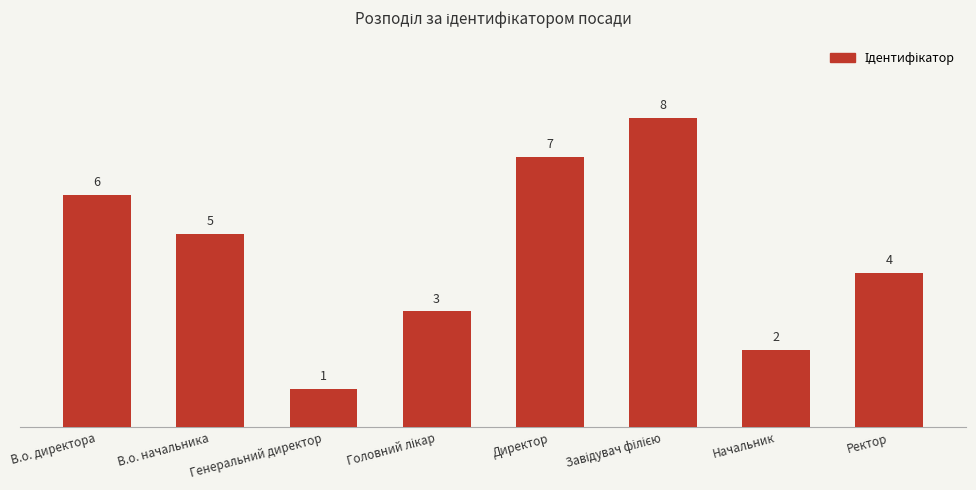

At which label does the data first exceed 5?

В.о. директора